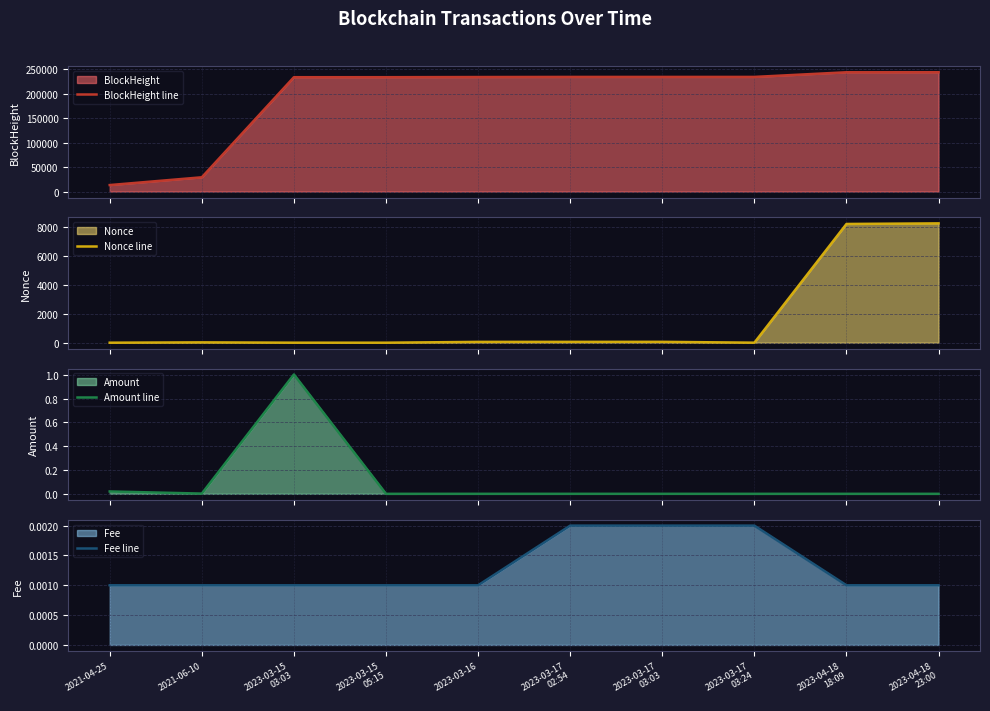

What is the difference between the second highest and minimum values in the Nonce line series?

8189